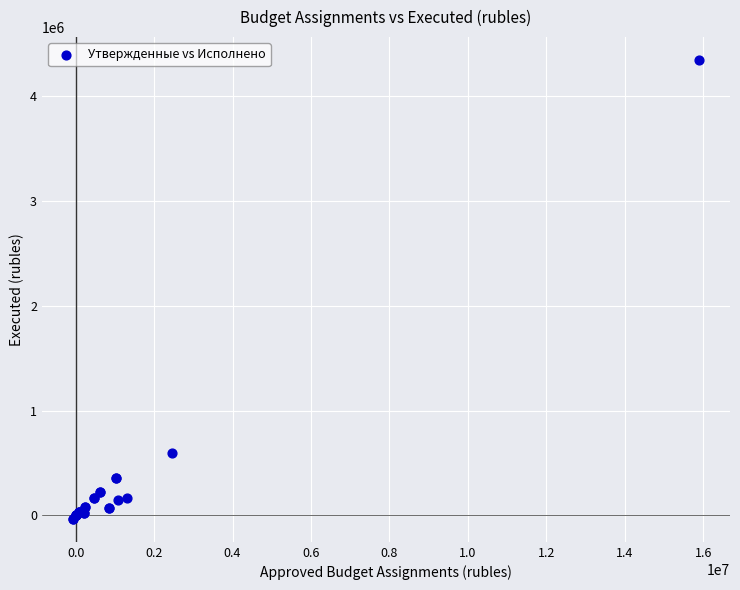

What Y value in the scatter plot is closest to 2156343?

590658.7